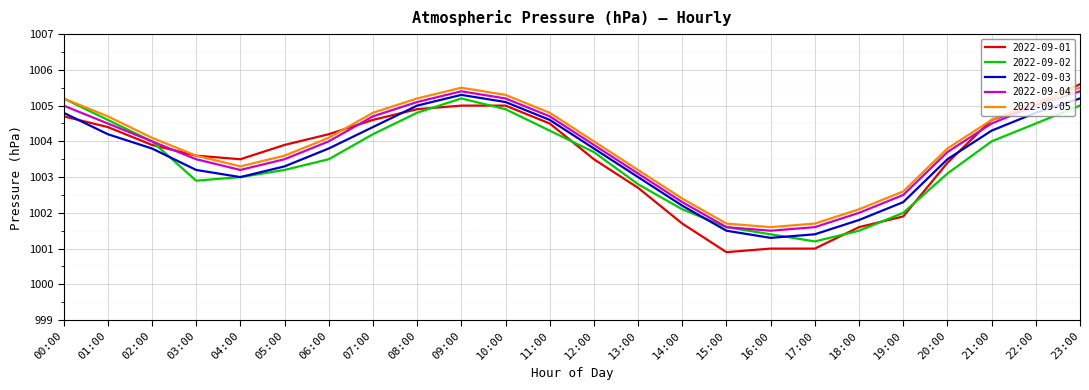

Reading right to left, extract all data points from this chart.

2022-09-01: 1005.6	1005.0	1004.6	1003.4	1001.9	1001.6	1001.0	1001.0	1000.9	1001.7	1002.7	1003.5	1004.5	1005.0	1005.0	1004.9	1004.6	1004.2	1003.9	1003.5	1003.6	1003.9	1004.4	1004.7
2022-09-02: 1005.0	1004.5	1004.0	1003.1	1002.0	1001.5	1001.2	1001.4	1001.6	1002.1	1002.8	1003.7	1004.3	1004.9	1005.2	1004.8	1004.2	1003.5	1003.2	1003.0	1002.9	1004.0	1004.6	1005.2
2022-09-03: 1005.2	1004.8	1004.3	1003.5	1002.3	1001.8	1001.4	1001.3	1001.5	1002.2	1003.0	1003.8	1004.6	1005.1	1005.3	1005.0	1004.4	1003.8	1003.3	1003.0	1003.2	1003.8	1004.2	1004.8
2022-09-04: 1005.4	1005.0	1004.5	1003.7	1002.5	1002.0	1001.6	1001.5	1001.6	1002.3	1003.1	1003.9	1004.7	1005.2	1005.4	1005.1	1004.7	1004.0	1003.5	1003.2	1003.5	1004.0	1004.5	1005.0
2022-09-05: 1005.5	1005.1	1004.6	1003.8	1002.6	1002.1	1001.7	1001.6	1001.7	1002.4	1003.2	1004.0	1004.8	1005.3	1005.5	1005.2	1004.8	1004.1	1003.6	1003.3	1003.6	1004.1	1004.7	1005.2